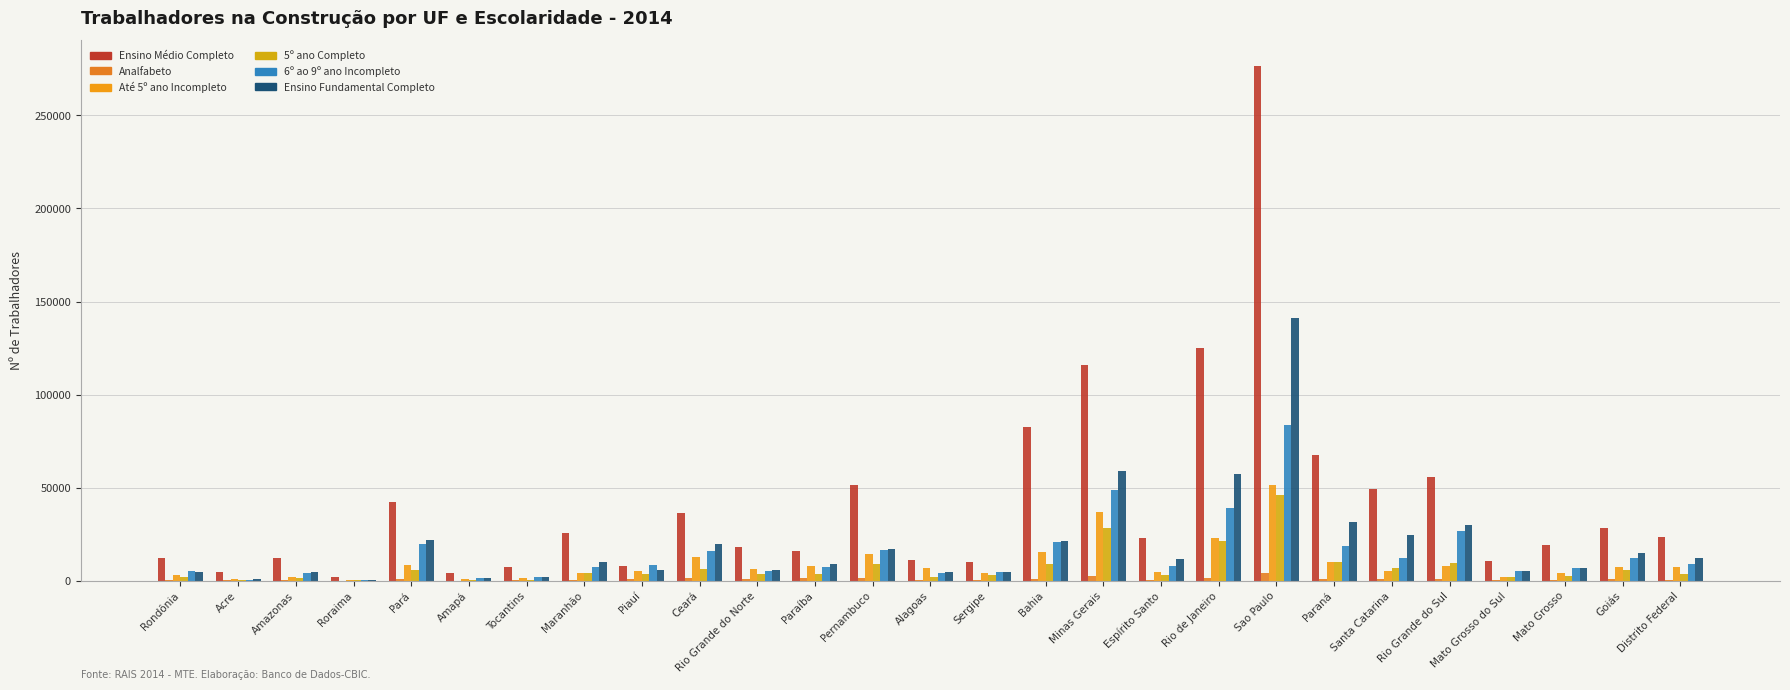

Reading right to left, what are all the values shown in this chart?

Ensino Médio Completo: 23492	28428	19189	10633	55987	49079	67541	276477	125111	23037	115721	82539	9985	11355	51555	16211	18270	36172	8109	25516	7331	3952	42068	2160	12291	4471	12172
Analfabeto: 531	944	545	178	812	775	894	3930	1588	566	2683	1139	329	569	1347	1348	850	1341	675	607	167	90	1138	45	172	132	204
Até 5º ano Incompleto: 7357	7627	4271	2090	8064	5476	9814	51209	23119	4523	37144	15176	4305	6726	14517	7986	6064	12901	5282	4210	1211	777	8274	197	1901	949	3113
5º ano Completo: 3442	5917	2816	1744	9312	6712	10307	45910	21239	3130	28209	8898	2847	2122	8891	3838	3390	6419	3790	4186	585	500	5720	166	1309	461	1944
6º ao 9º ano Incompleto: 8766	12062	6901	5350	26888	12300	18624	83654	39082	7971	48622	20906	4638	3974	16460	7315	5416	16053	8465	7293	1762	1367	19682	307	4012	531	5129
Ensino Fundamental Completo: 12092	14954	6690	5142	29926	24728	31789	140992	57424	11529	59117	21505	4478	4538	17322	8767	5986	19588	5773	10137	1795	1373	21882	564	4512	973	4927